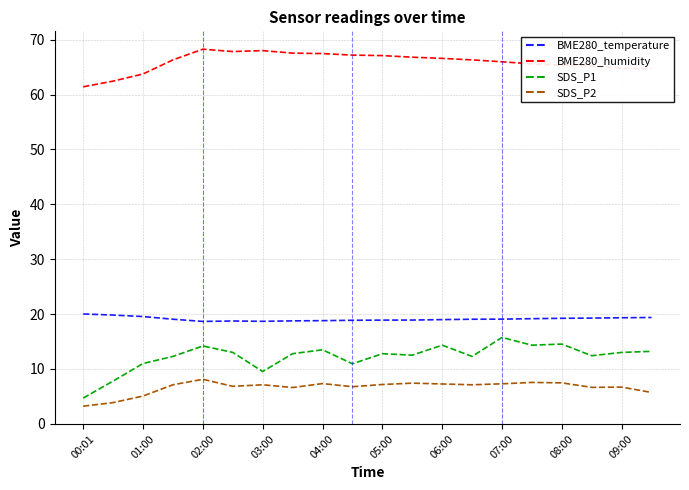

Which series has the largest total across all categories?

BME280_humidity